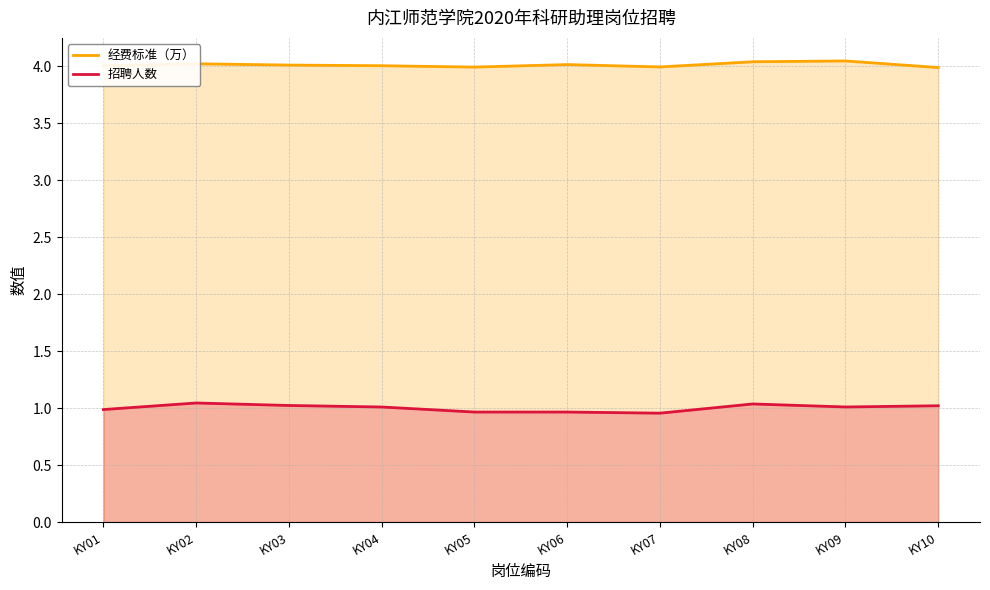

Does the chart display data point markers on the line(s)?

No